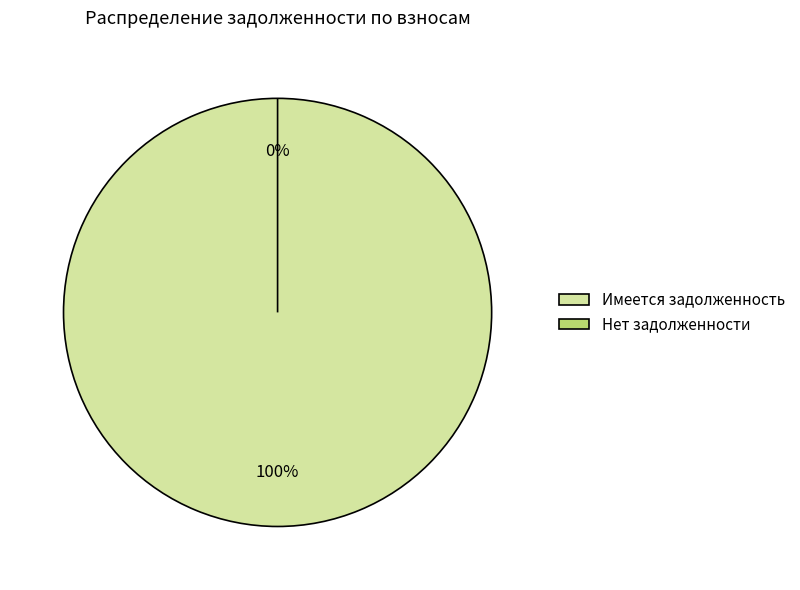

The 3 slice represents 1% of the pie. True or false?

False